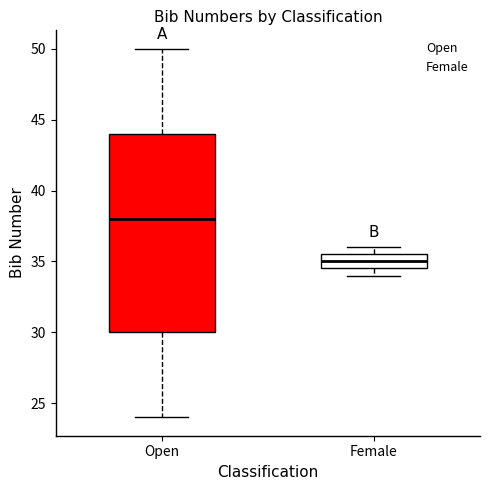

Reading left to right, transcribe this box plot: for each box, give where its median line is, the range the box spans, and where its two whiskers end, as read against the y-axis. The values are not printed on the chart, so give them approximately, as read against the axis.

Open: median 38.0, box 30.0 to 44.0, whiskers 24.0 to 50.0
Female: median 35.0, box 34.5 to 35.5, whiskers 34.0 to 36.0